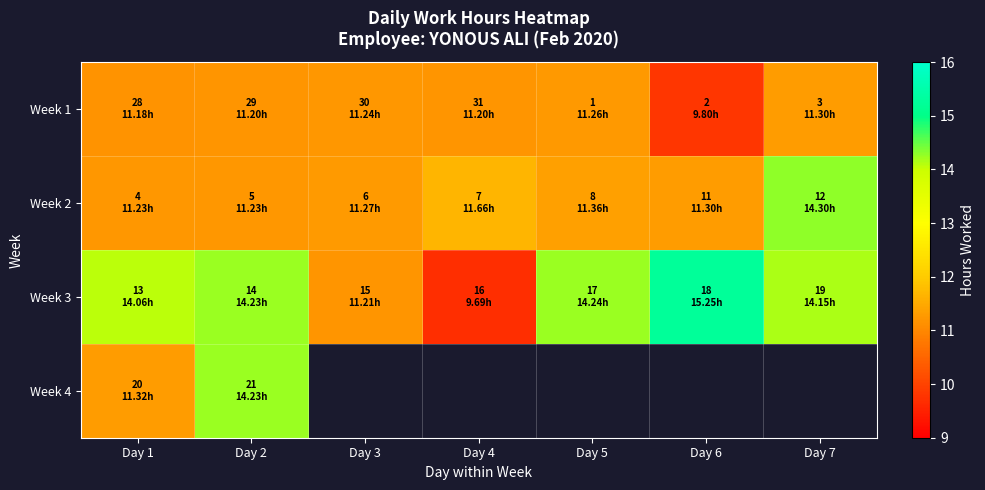

The value of Week 3 at Day 4 is 4.0. True or false?

False